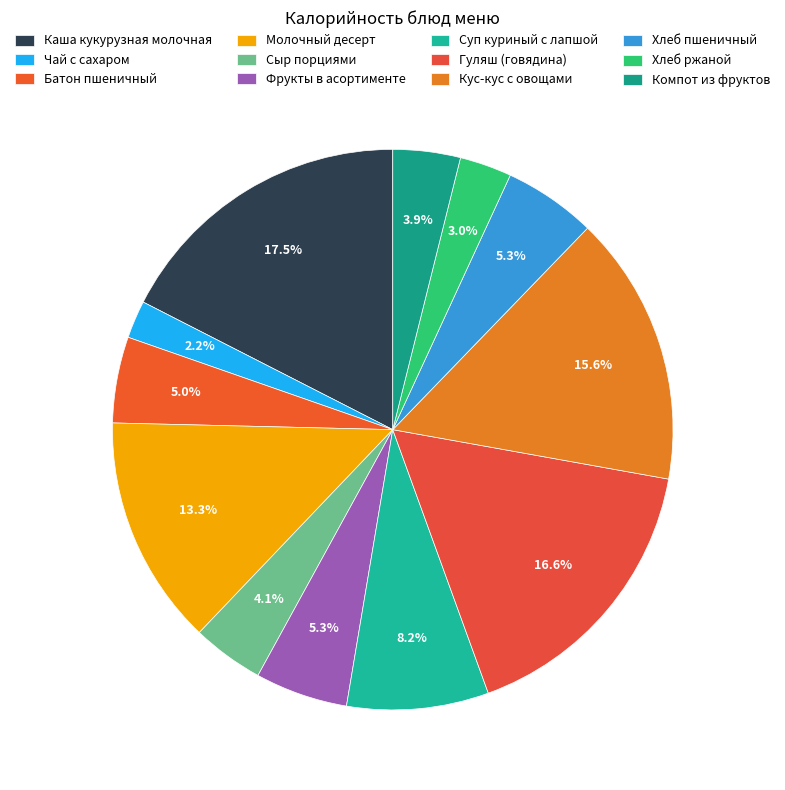

Which category has the smallest portion of the pie?

Чай с сахаром